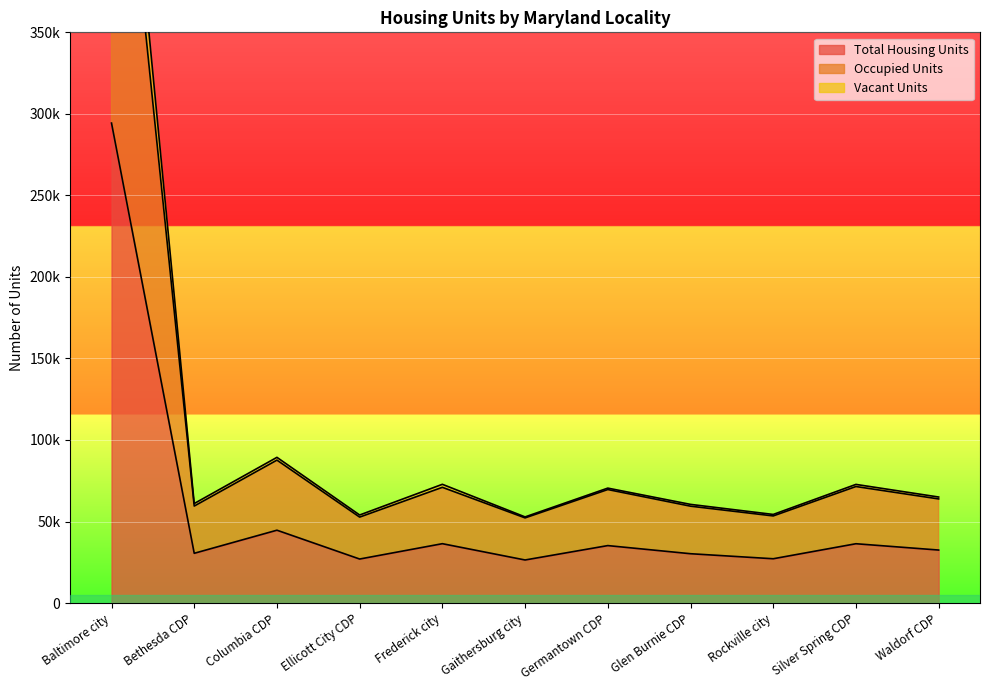

Which category has the lowest value across all series?

Gaithersburg city